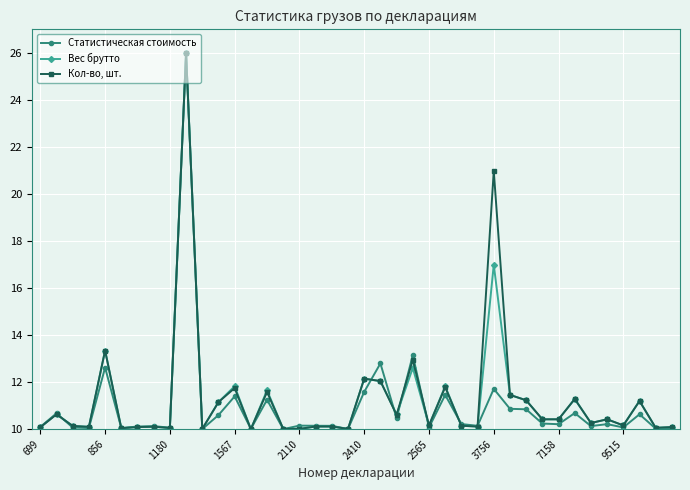

What is the minimum value shown in the chart?

10.0